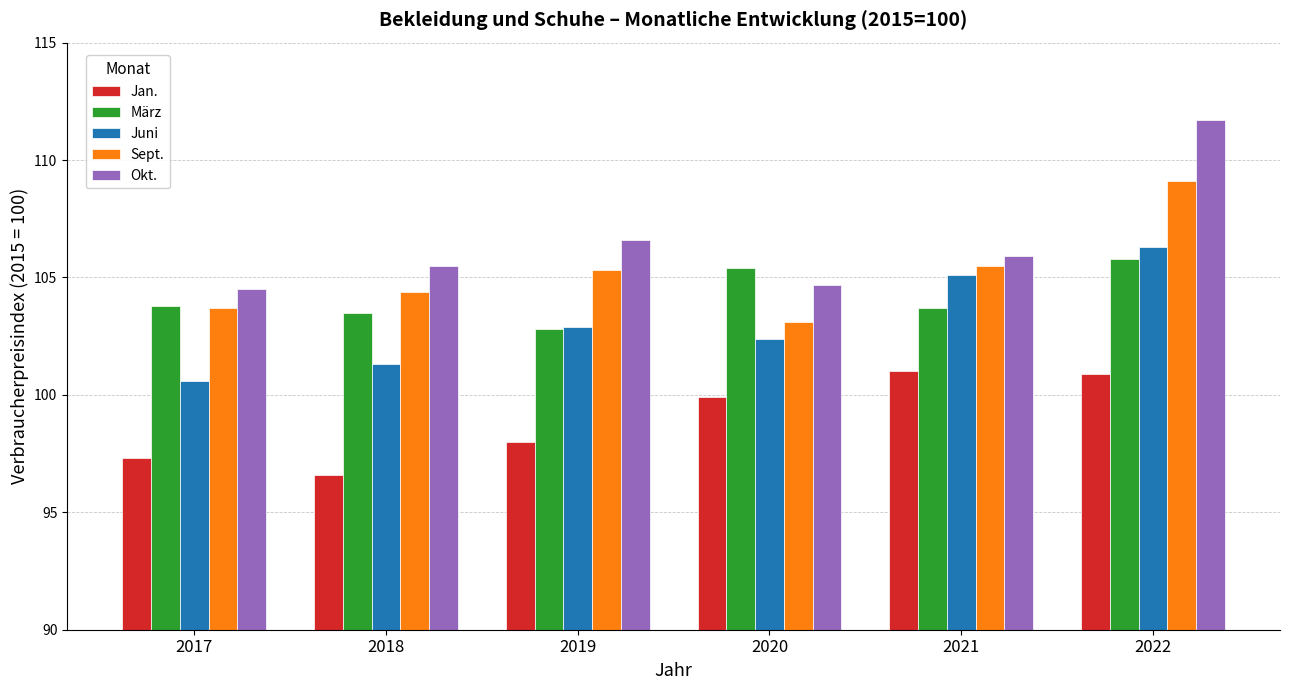

What is the value of the Jan. bar at the 4th from the left?

99.9